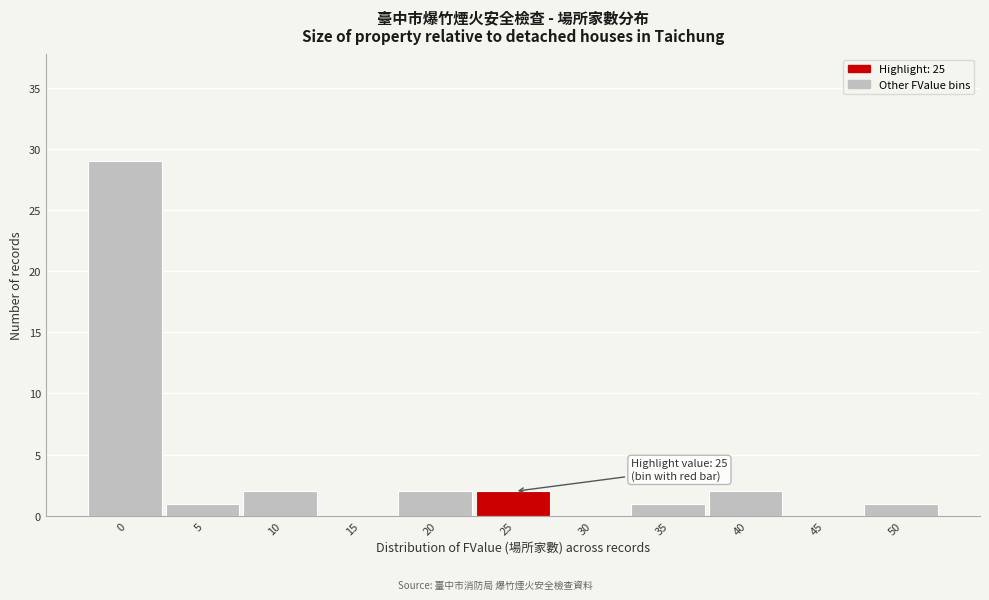

Reading left to right, transcribe all the data shown in this chart.

0=29	5=1	10=2	15=0	20=2	25=2	30=0	35=1	40=2	45=0	50=1